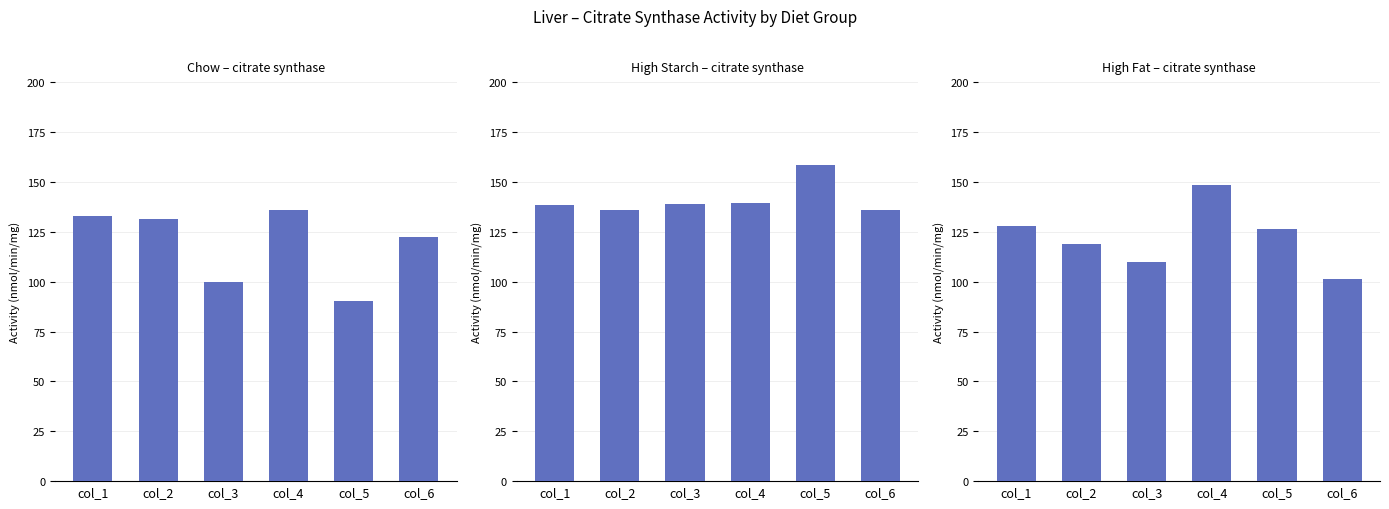

At which category is the sum across all series the highest?

col_4